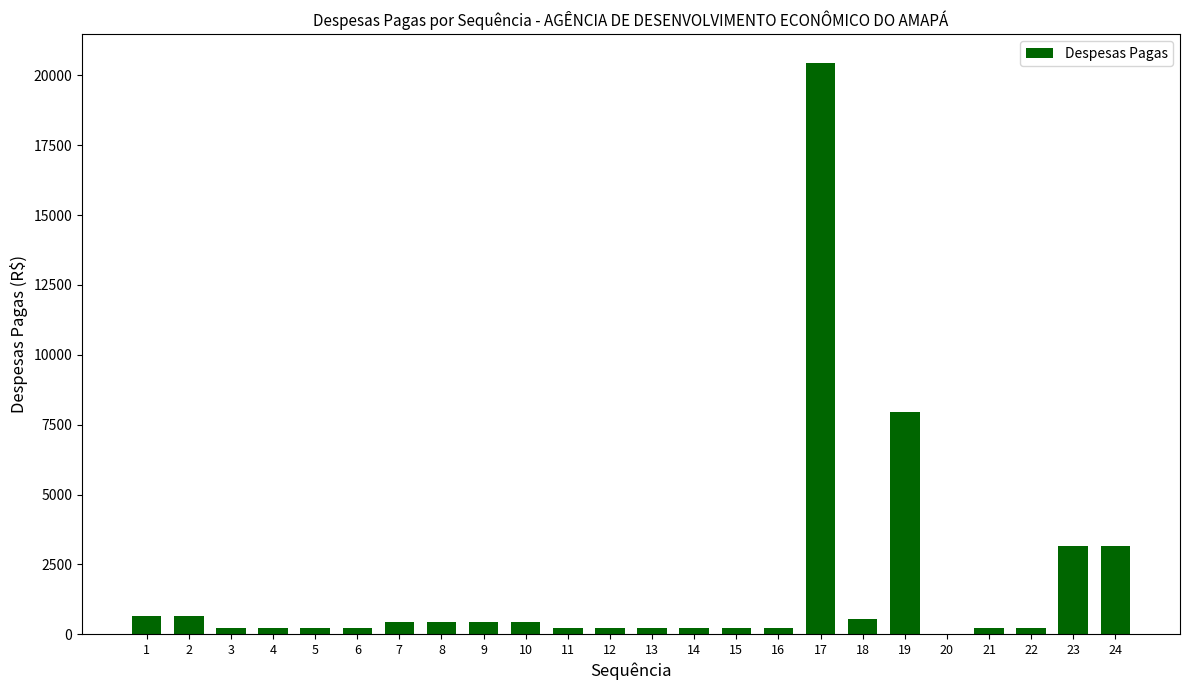

Are the bars horizontal?

No